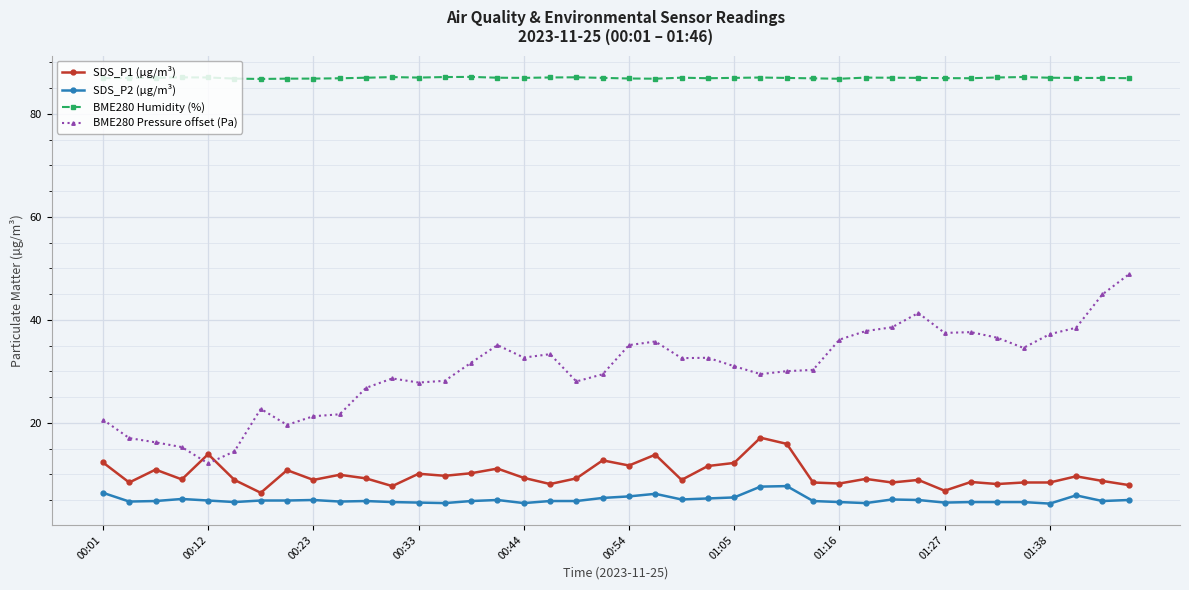

True or false: BME280 Pressure offset (Pa) has more than 0 points higher than both neighbors.

True